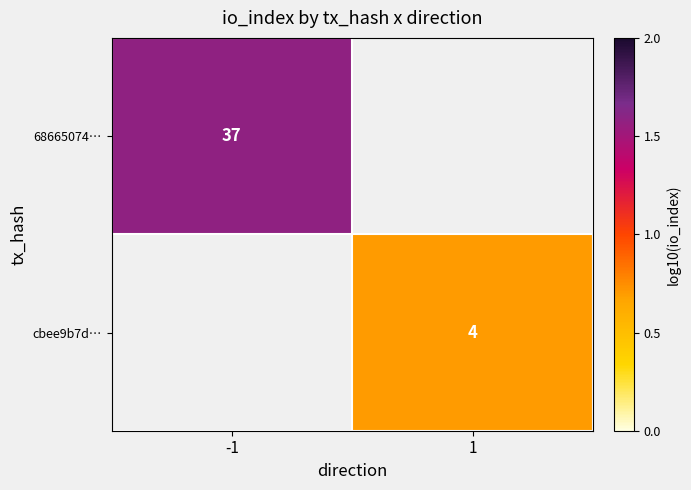

Is the value of cbee9b7d… at 1 greater than the value of 68665074… at -1?

No